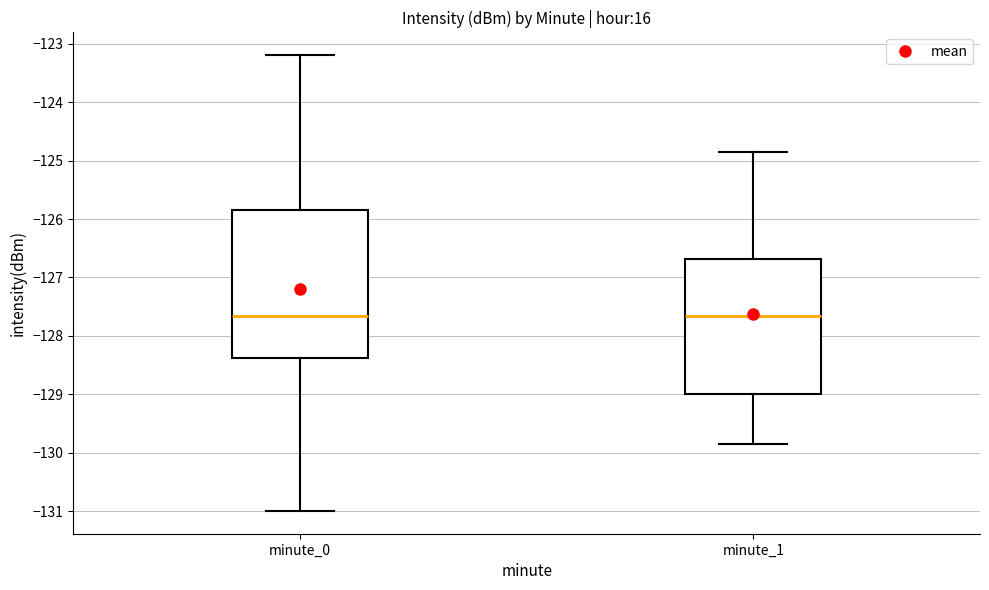

Where is the upper edge of the box for minute_1 on the y-axis? The values are not printed on the chart, so give them approximately, as read against the axis.

-126.7